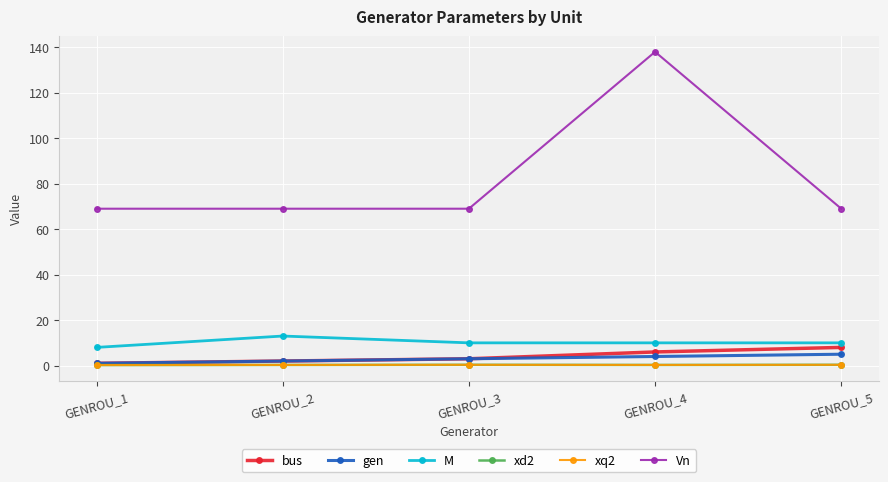

Where is the first local minimum for xq2?

GENROU_4